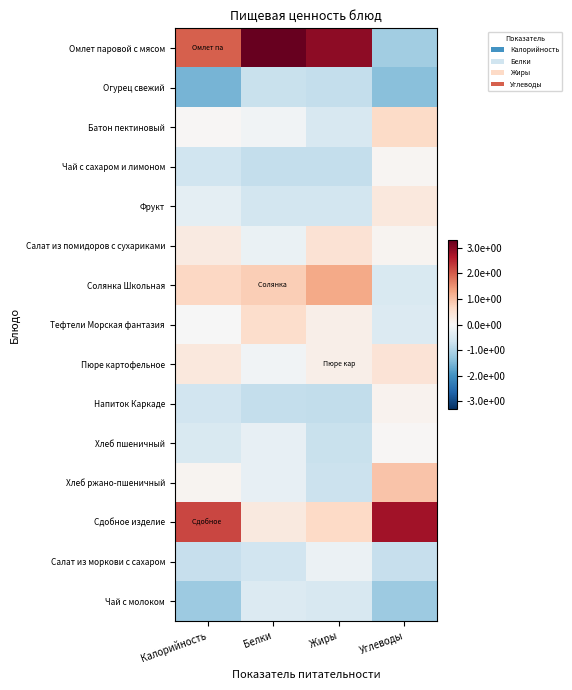

Reading left to right, list all the values displayed in this chart.

Омлет паровой с мясом: Калорийность=2.0	Белки=3.3	Жиры=3.0	Углеводы=-1.1
Огурец свежий: Калорийность=-1.5	Белки=-0.7	Жиры=-0.8	Углеводы=-1.4
Батон пектиновый: Калорийность=0.0	Белки=-0.1	Жиры=-0.5	Углеводы=0.6
Чай с сахаром и лимоном: Калорийность=-0.7	Белки=-0.8	Жиры=-0.8	Углеводы=0.1
Фрукт: Калорийность=-0.3	Белки=-0.6	Жиры=-0.6	Углеводы=0.4
Салат из помидоров с сухариками: Калорийность=0.3	Белки=-0.2	Жиры=0.5	Углеводы=0.1
Солянка Школьная: Калорийность=0.7	Белки=0.8	Жиры=1.3	Углеводы=-0.5
Тефтели Морская фантазия: Калорийность=-0.0	Белки=0.6	Жиры=0.2	Углеводы=-0.5
Пюре картофельное: Калорийность=0.4	Белки=-0.1	Жиры=0.2	Углеводы=0.4
Напиток Каркаде: Калорийность=-0.6	Белки=-0.8	Жиры=-0.8	Углеводы=0.1
Хлеб пшеничный: Калорийность=-0.5	Белки=-0.3	Жиры=-0.7	Углеводы=0.0
Хлеб ржано-пшеничный: Калорийность=0.1	Белки=-0.3	Жиры=-0.7	Углеводы=0.9
Сдобное изделие: Калорийность=2.2	Белки=0.3	Жиры=0.7	Углеводы=2.8
Салат из моркови с сахаром: Калорийность=-0.8	Белки=-0.6	Жиры=-0.2	Углеводы=-0.8
Чай с молоком: Калорийность=-1.2	Белки=-0.4	Жиры=-0.5	Углеводы=-1.2